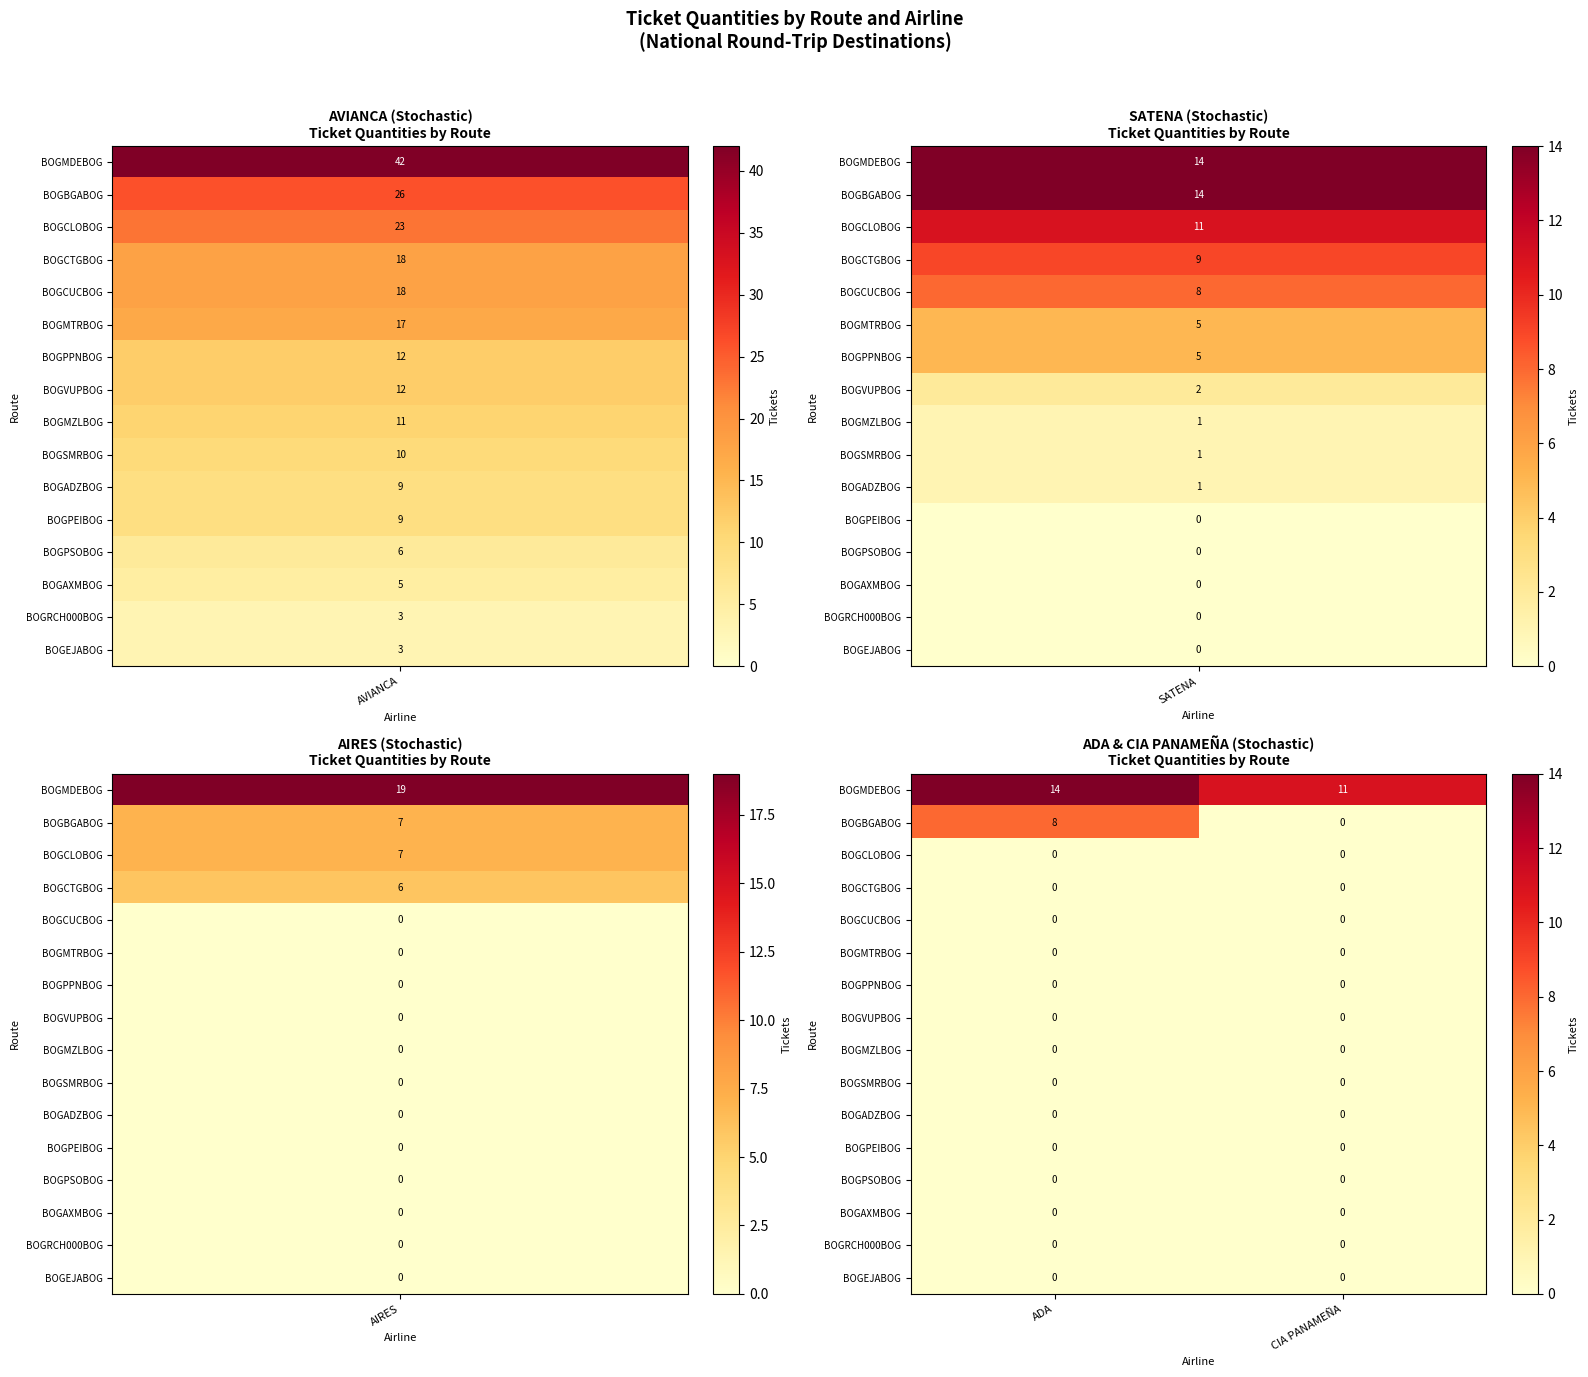

Which series has the largest total across all categories?

BOGMDEBOG